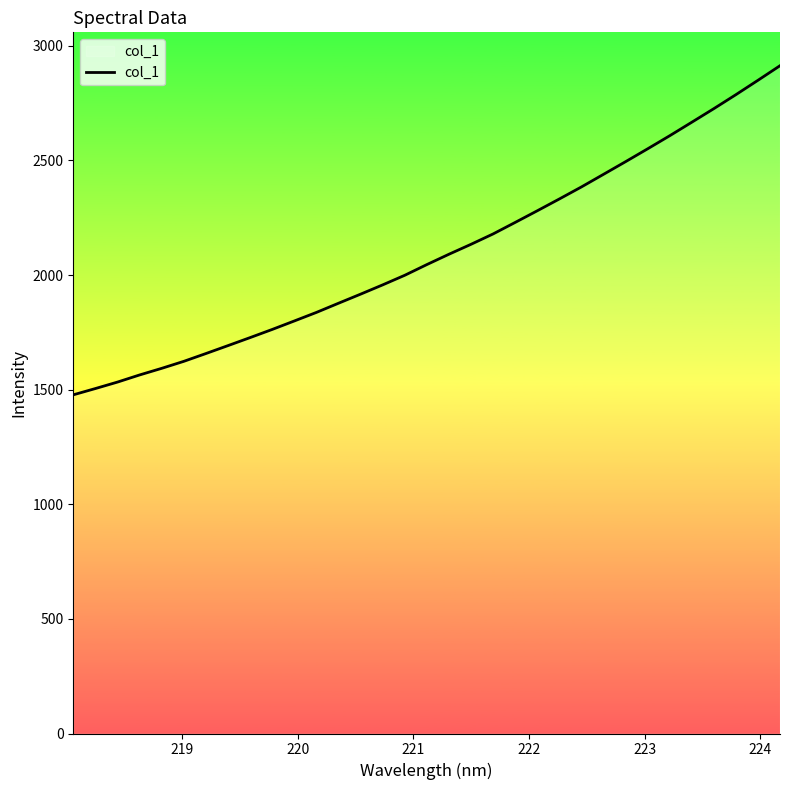

What is the maximum value shown in the chart?

2913.3